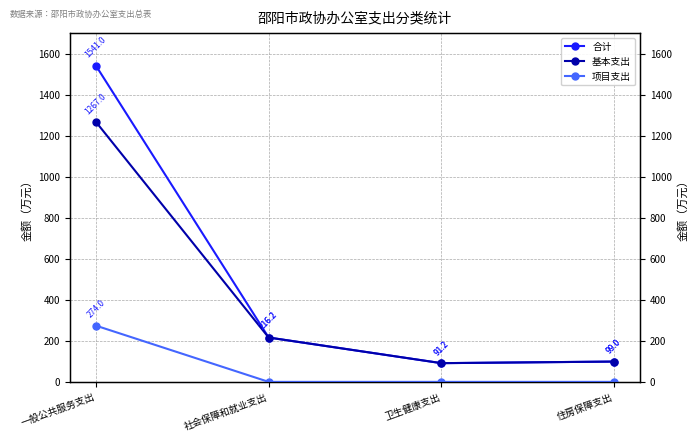

How many data points does each series have?

4